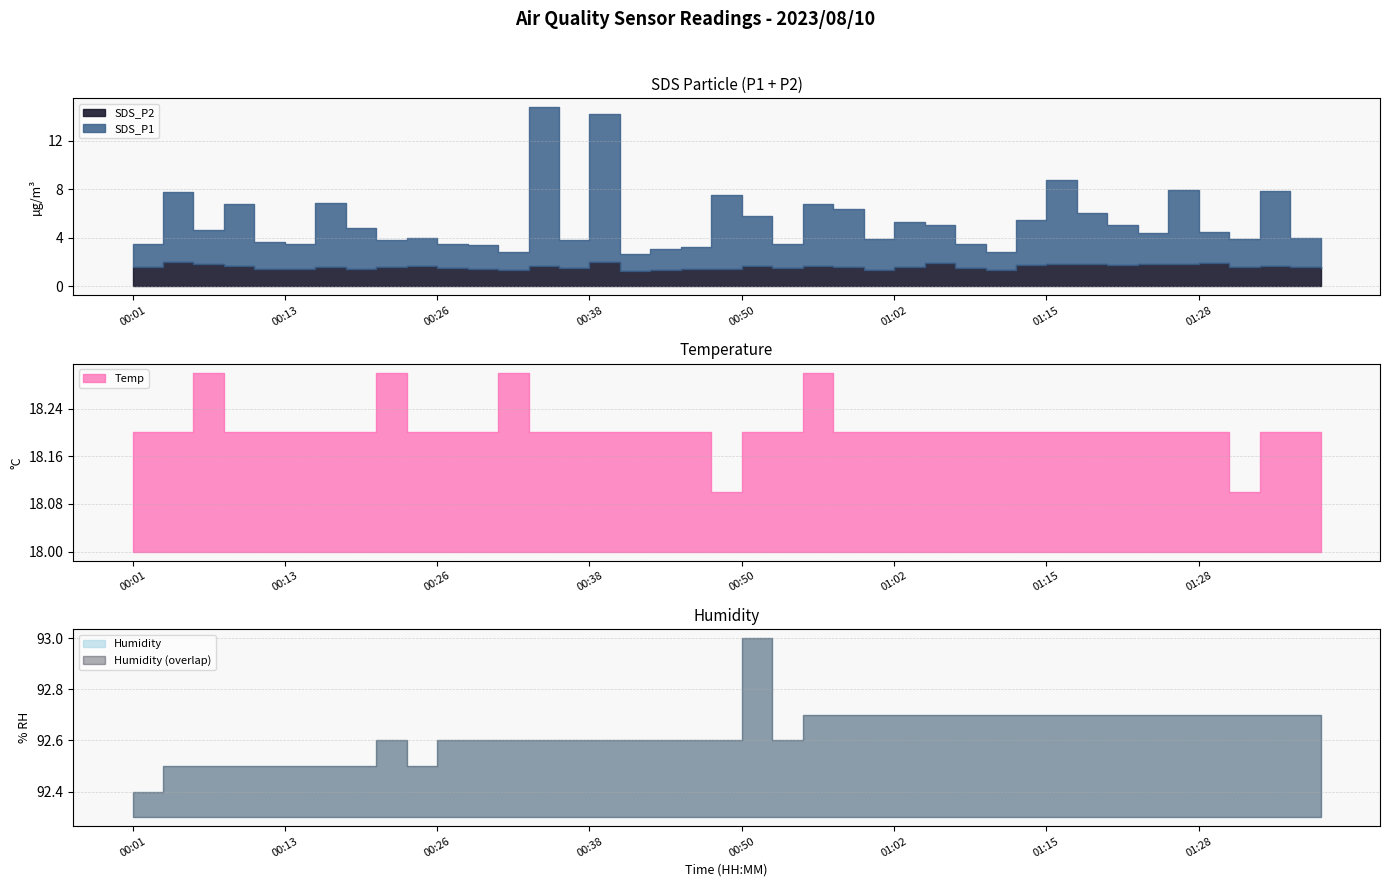

How many interior local peaks does the Humidity series have?

2